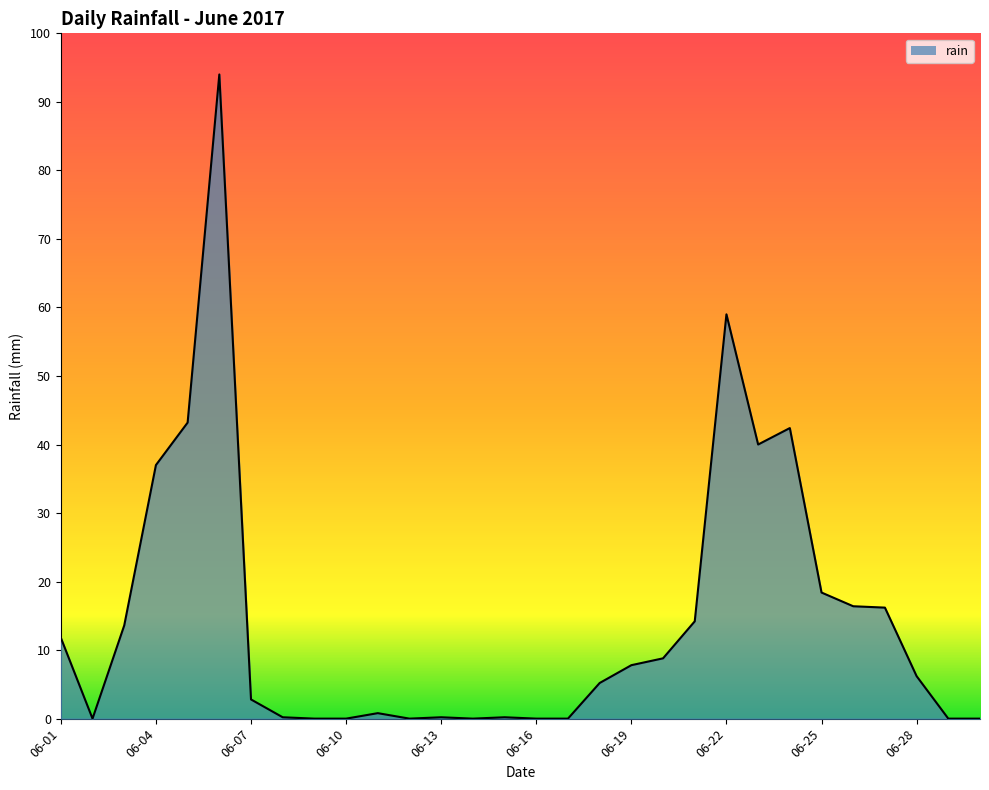

What is the greatest value displayed?

94.0